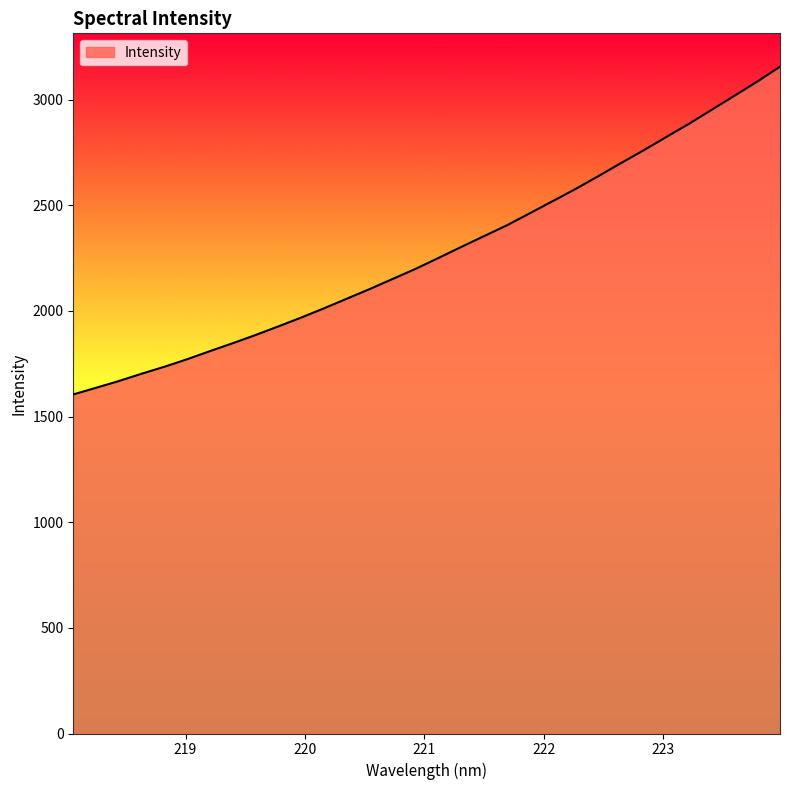

What is the difference between the maximum and minimum values?

1551.1